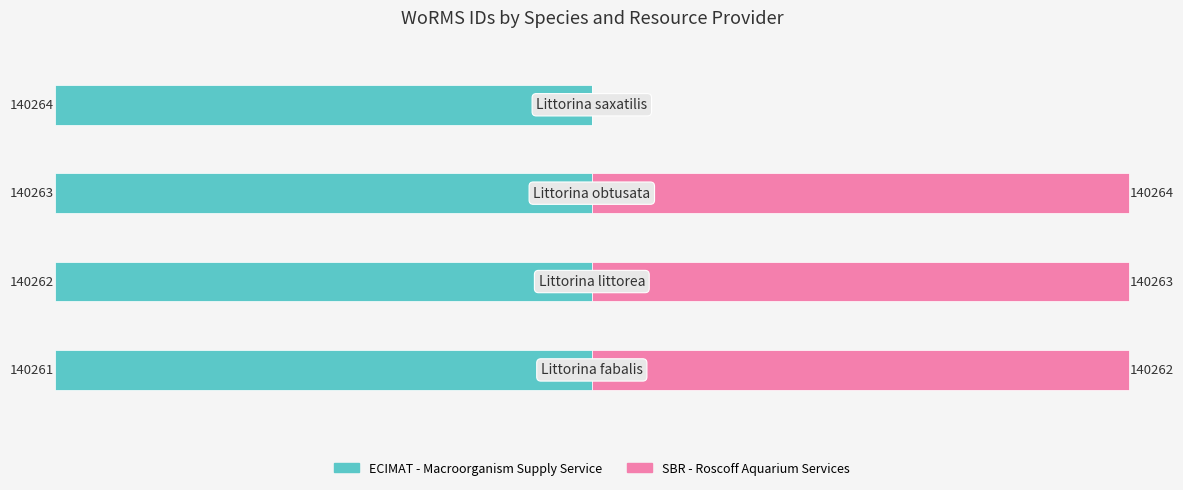

Between −50000 and 0, which series saw the biggest shift?

SBR - Roscoff Aquarium Services